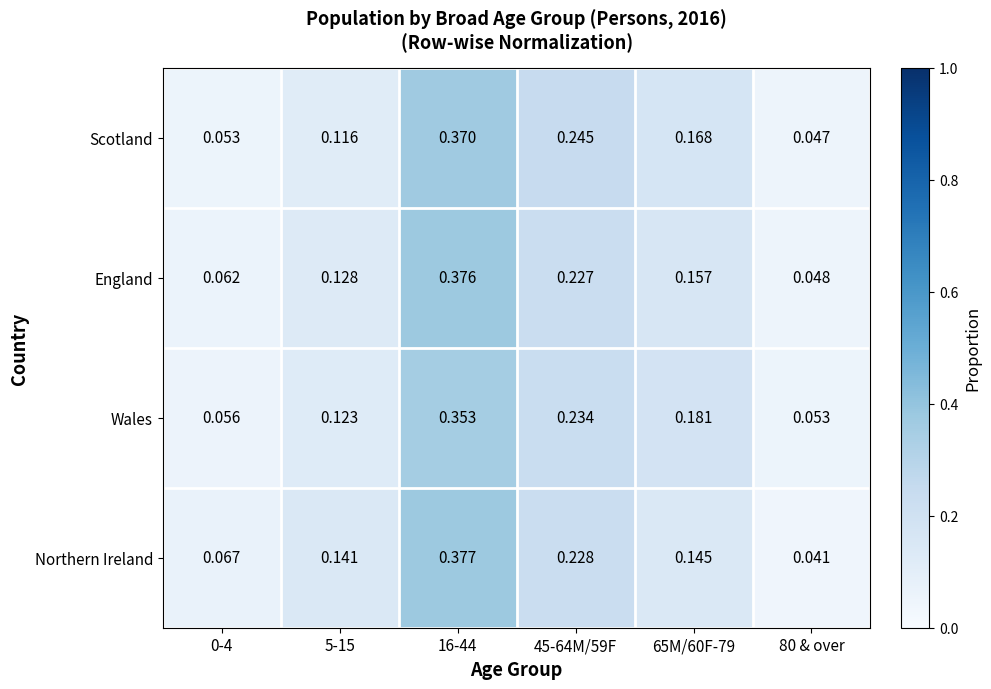

Is the value of Wales at 5-15 greater than the value of Scotland at 45-64M/59F?

No